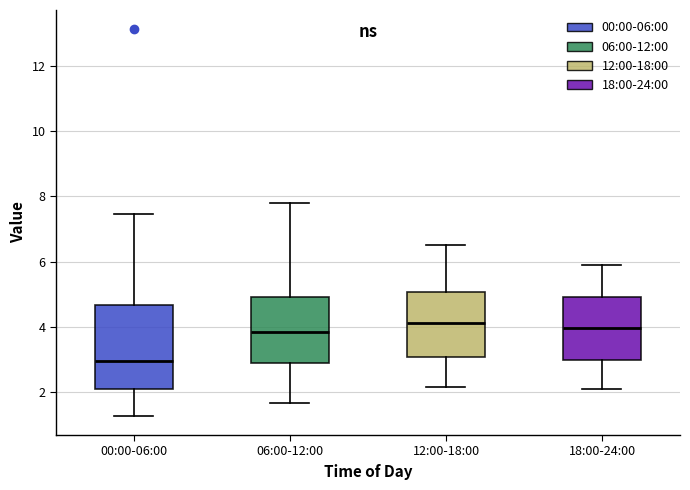

Where does the lower whisker of the box for 06:00-12:00 end on the y-axis? The values are not printed on the chart, so give them approximately, as read against the axis.

1.6